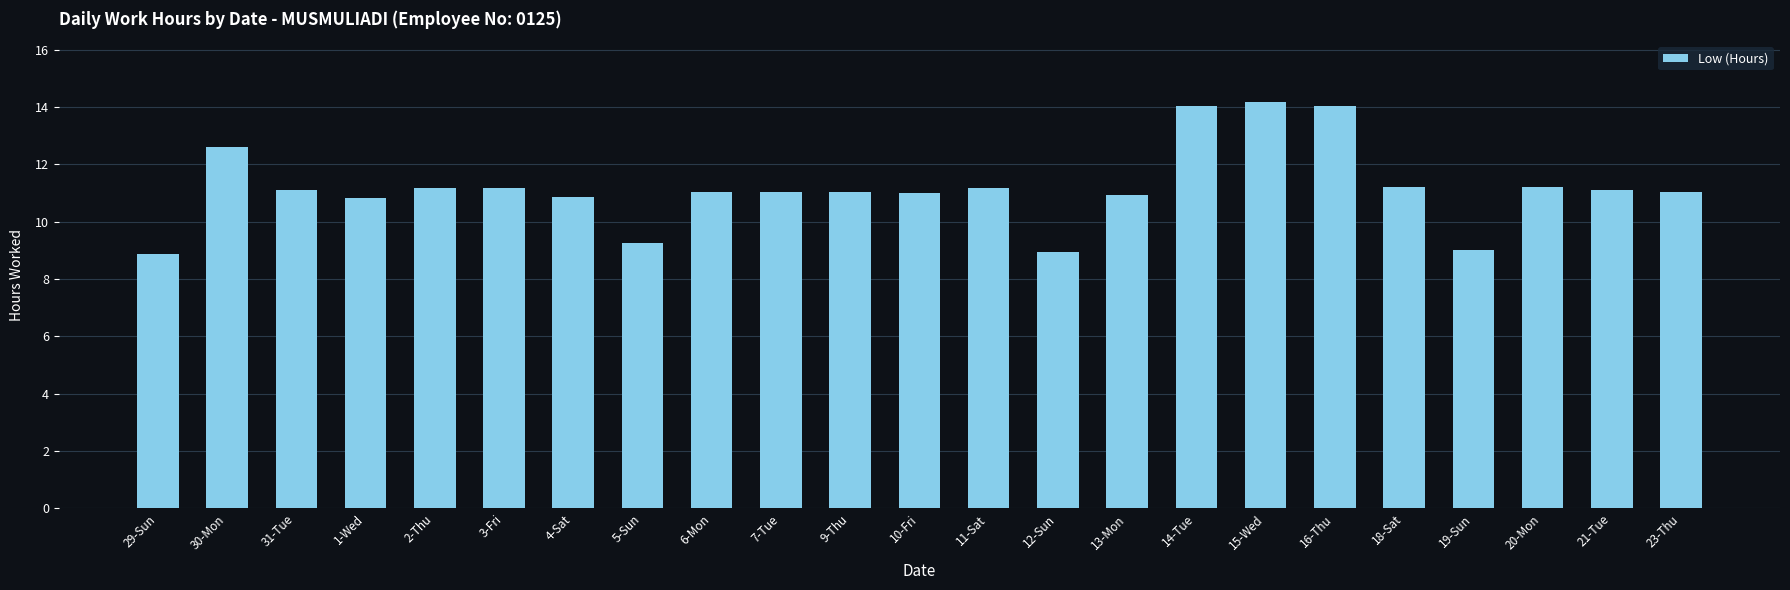

What is the sum of the values at 18-Sat and 20-Mon?

22.4